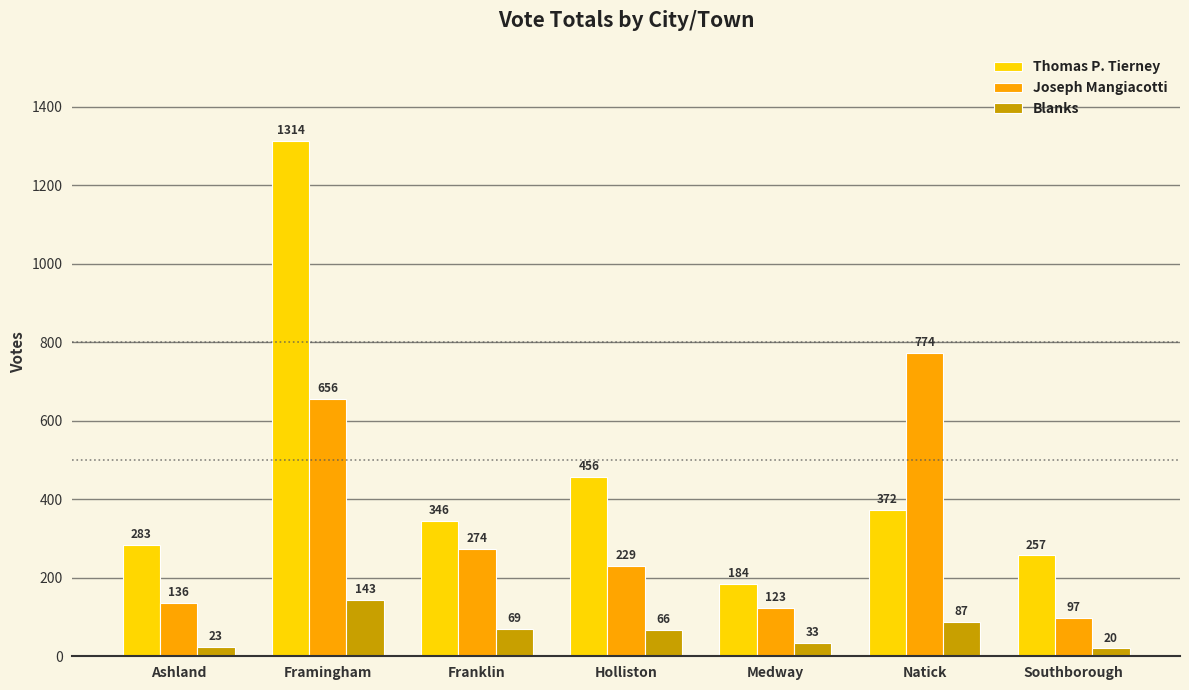

Which category has the lowest value across all series?

Southborough